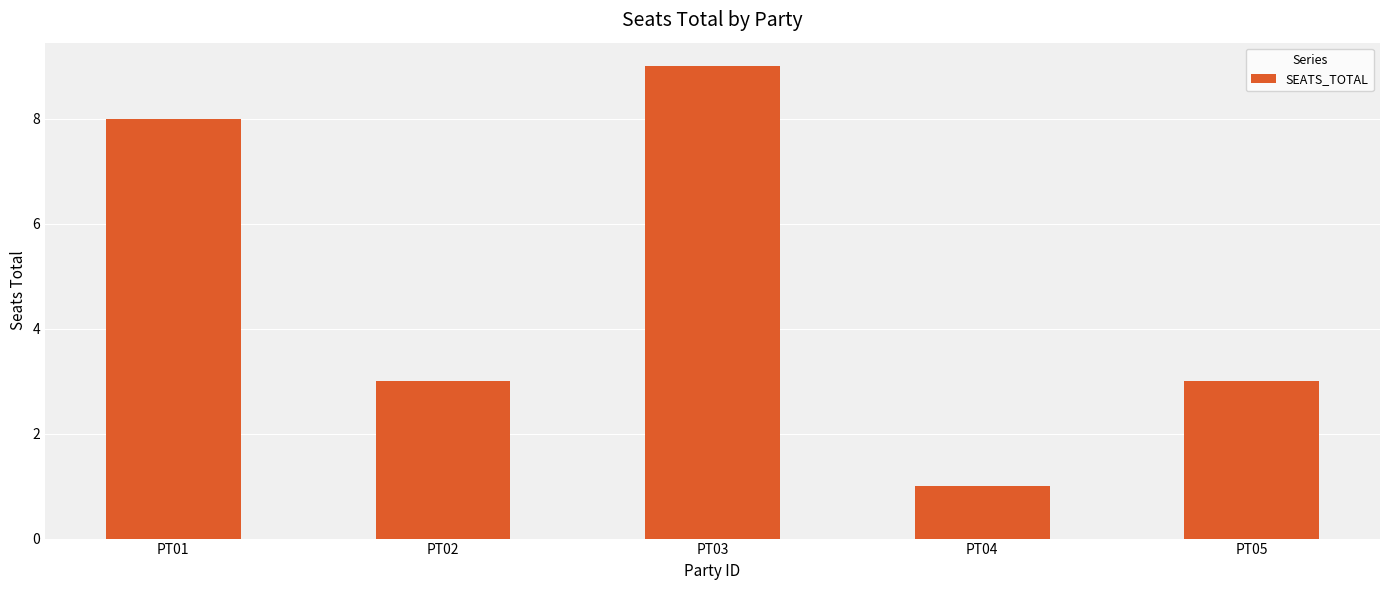

How many categories are shown in the chart?

5